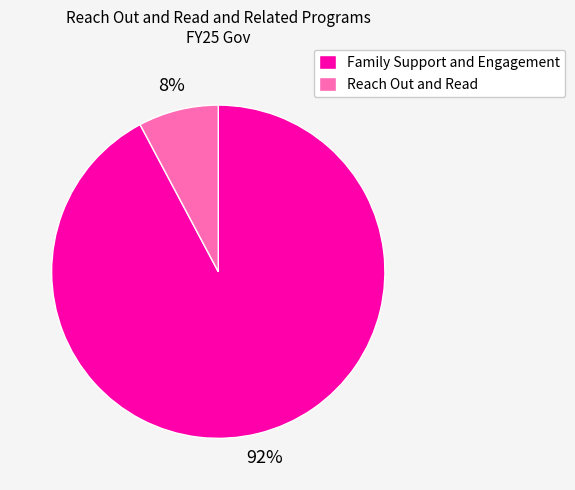

How many slices are in this pie chart?

2